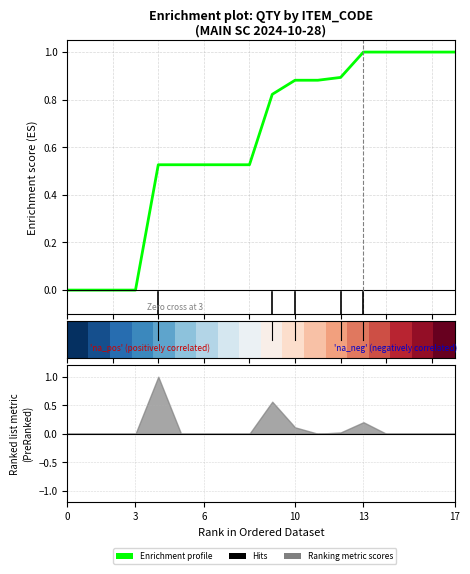

Does the chart have visible grid lines?

Yes